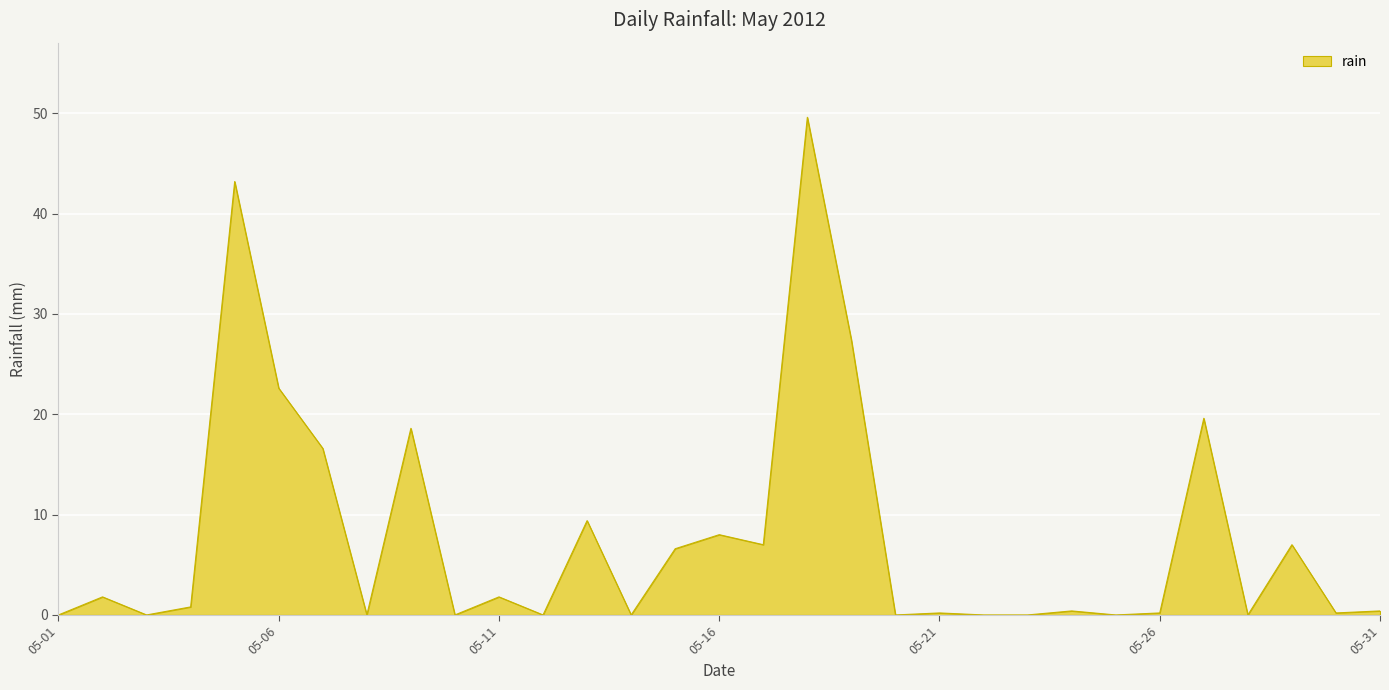

What is the greatest value displayed?

49.6